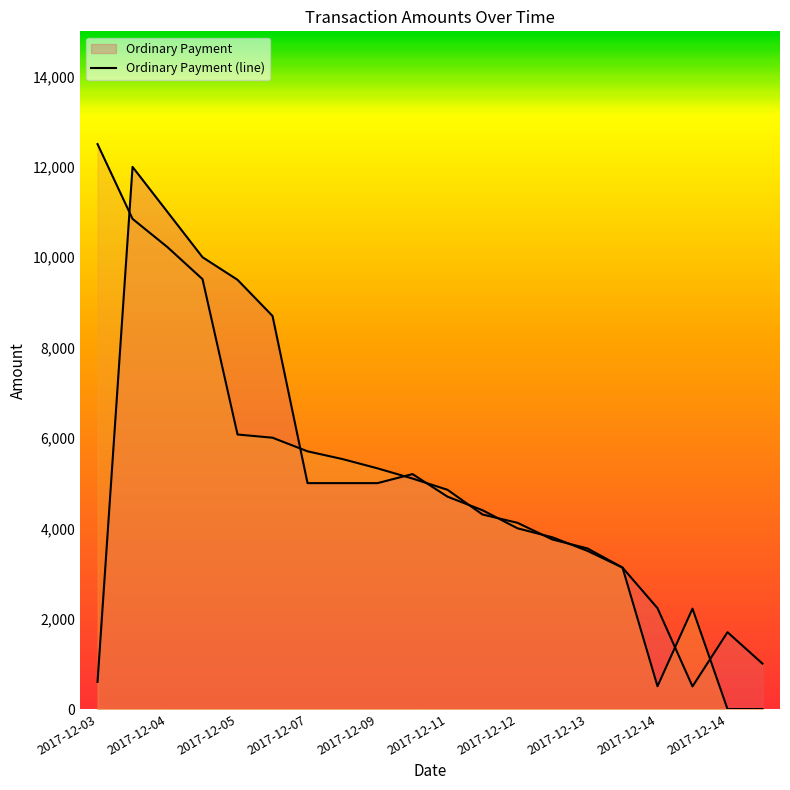

Does the chart display data point markers on the line(s)?

No